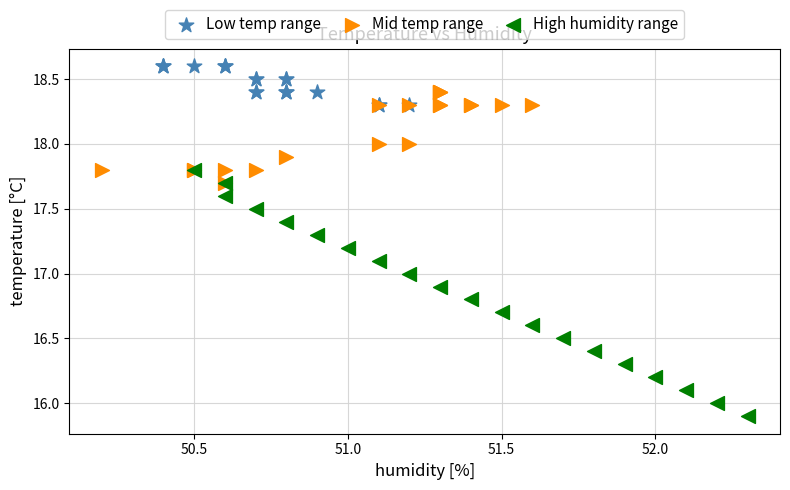

Which series contains the lowest Y value?

High humidity range